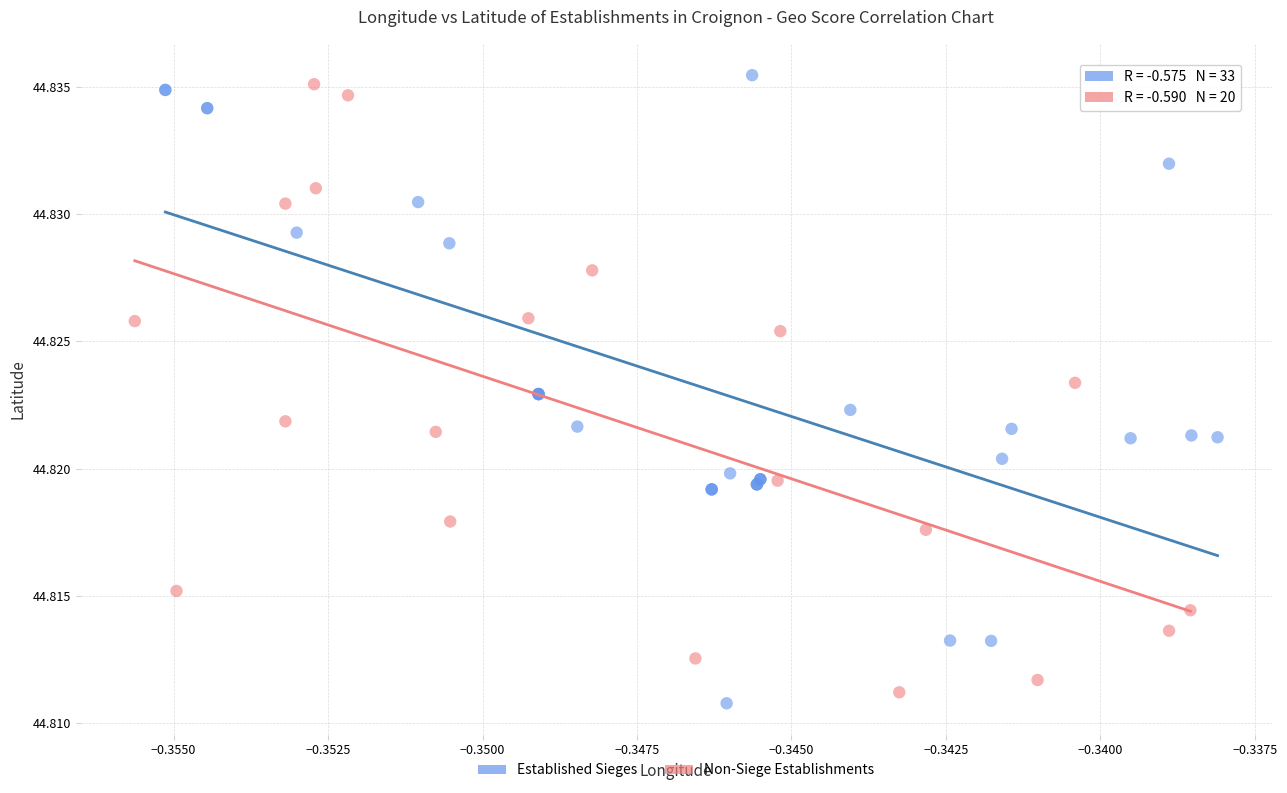

What are all the series names shown in the legend?

Established Sieges, Non-Siege Establishments